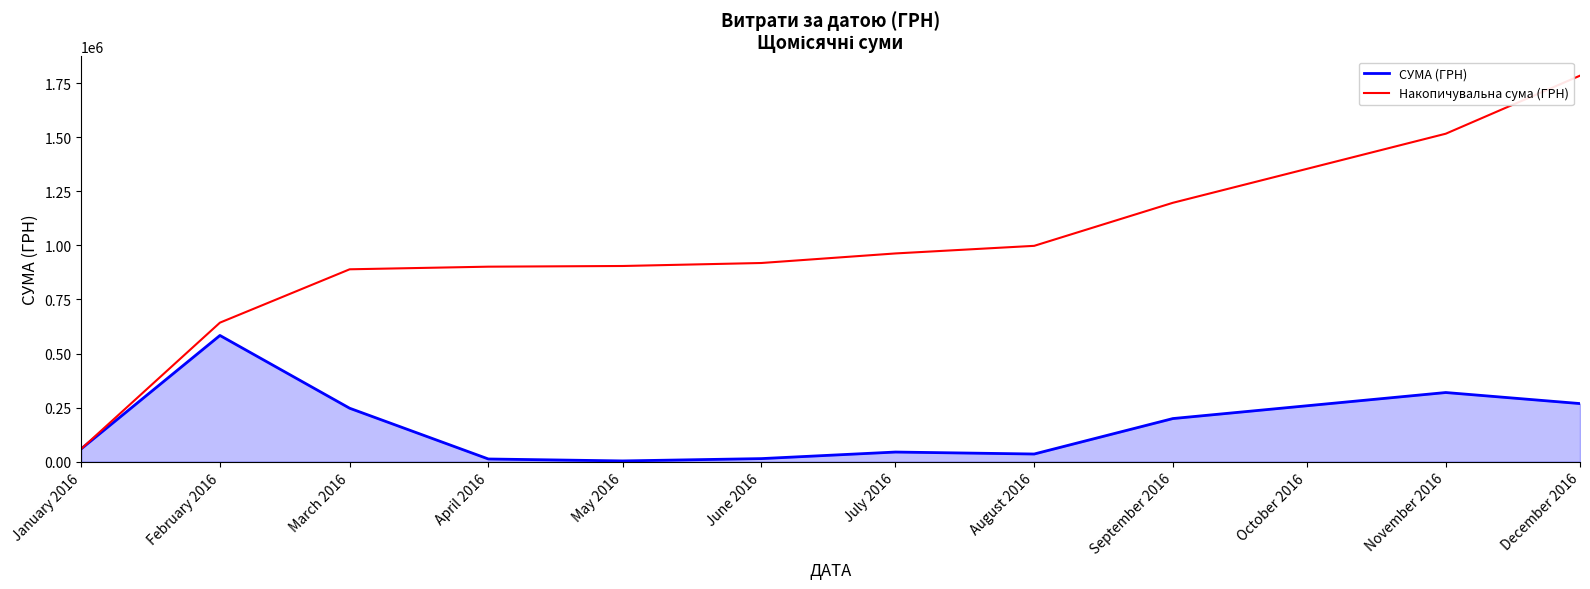

What is the difference between the maximum and minimum values in the СУМА (ГРН) series?

580399.0